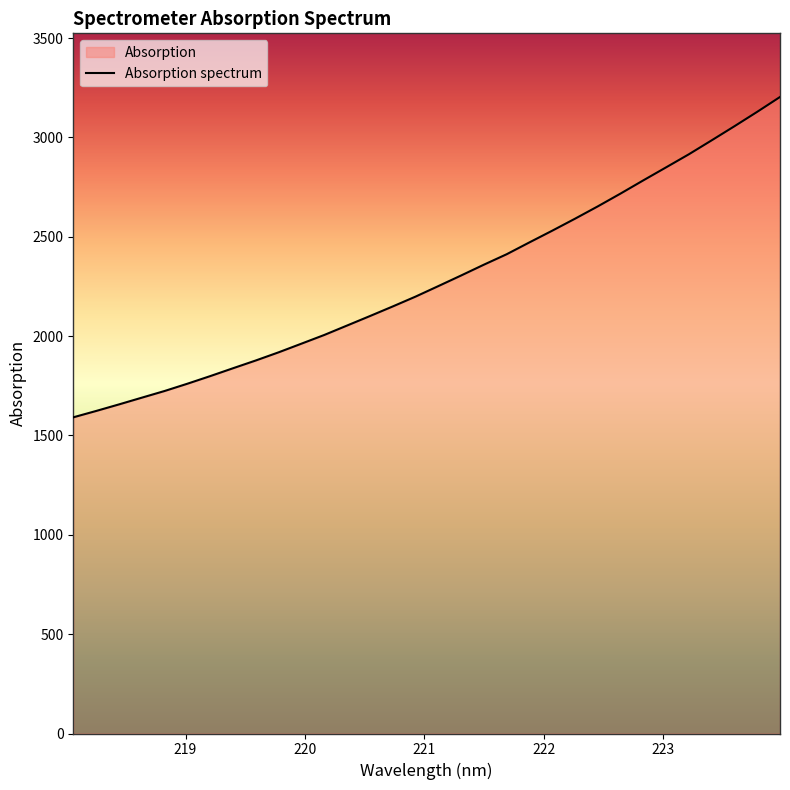

What is the maximum value shown in the chart?

3203.2